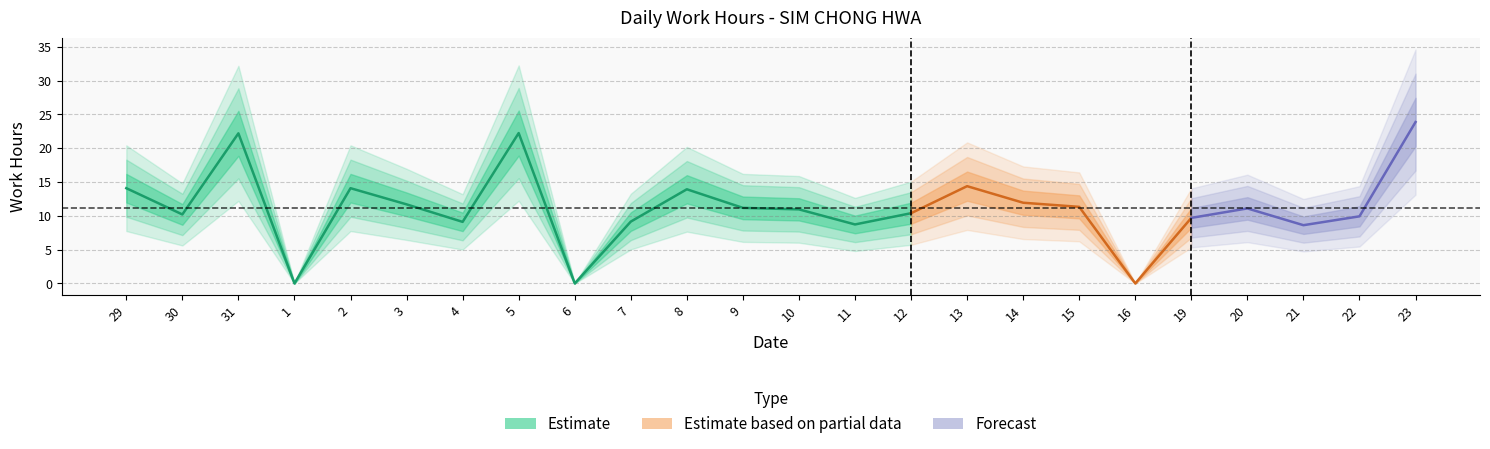

True or false: Forecast and Estimate based on partial data intersect in this chart.

False